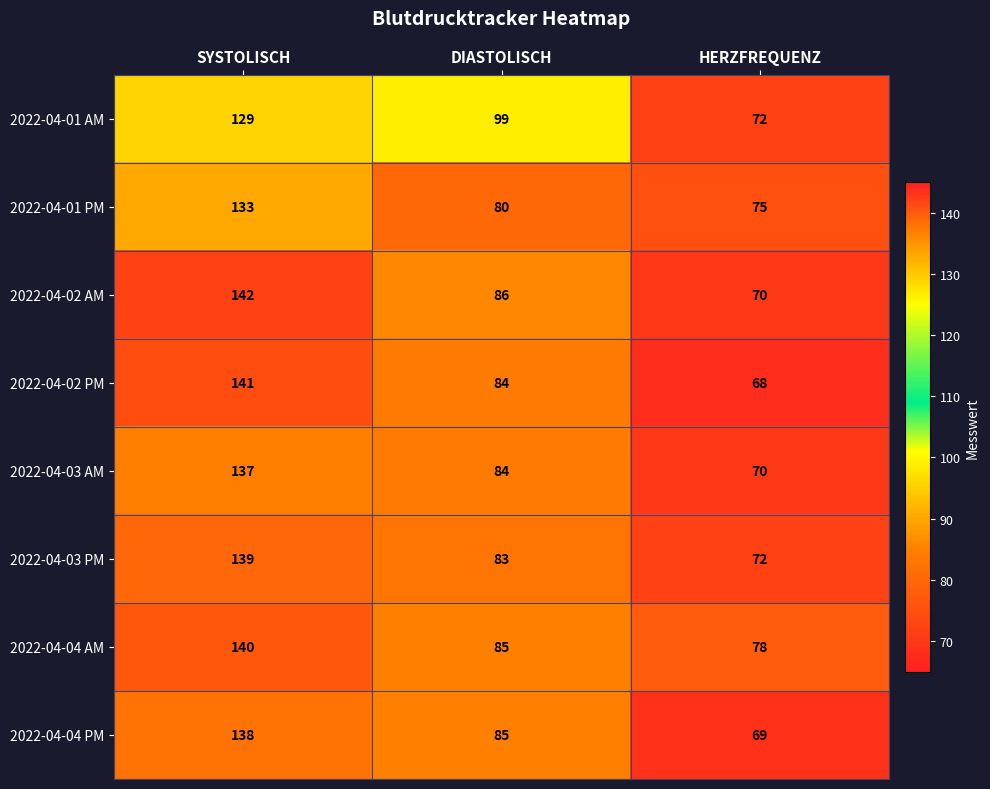

What is the sum of all 2022-04-02 AM values?

298